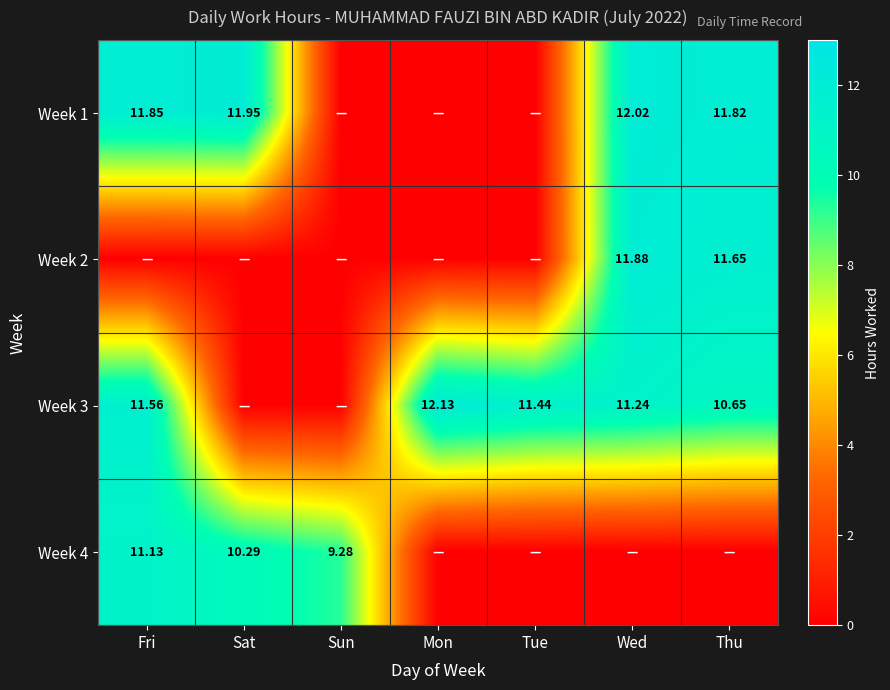

What is the difference between the second highest and second lowest values in the Week 4 series?

10.3